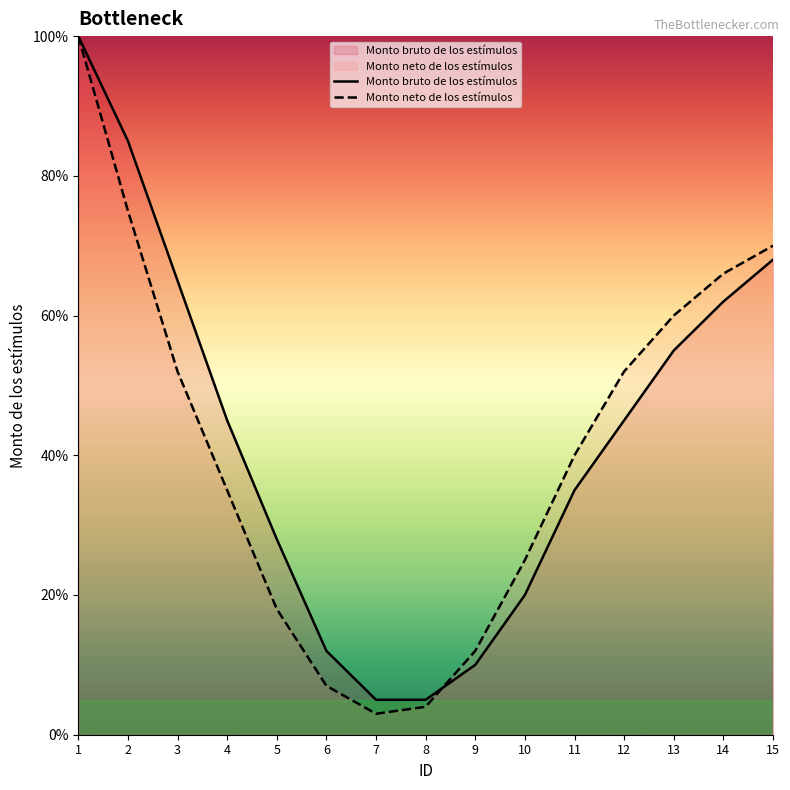

How many categories are shown in the chart?

15